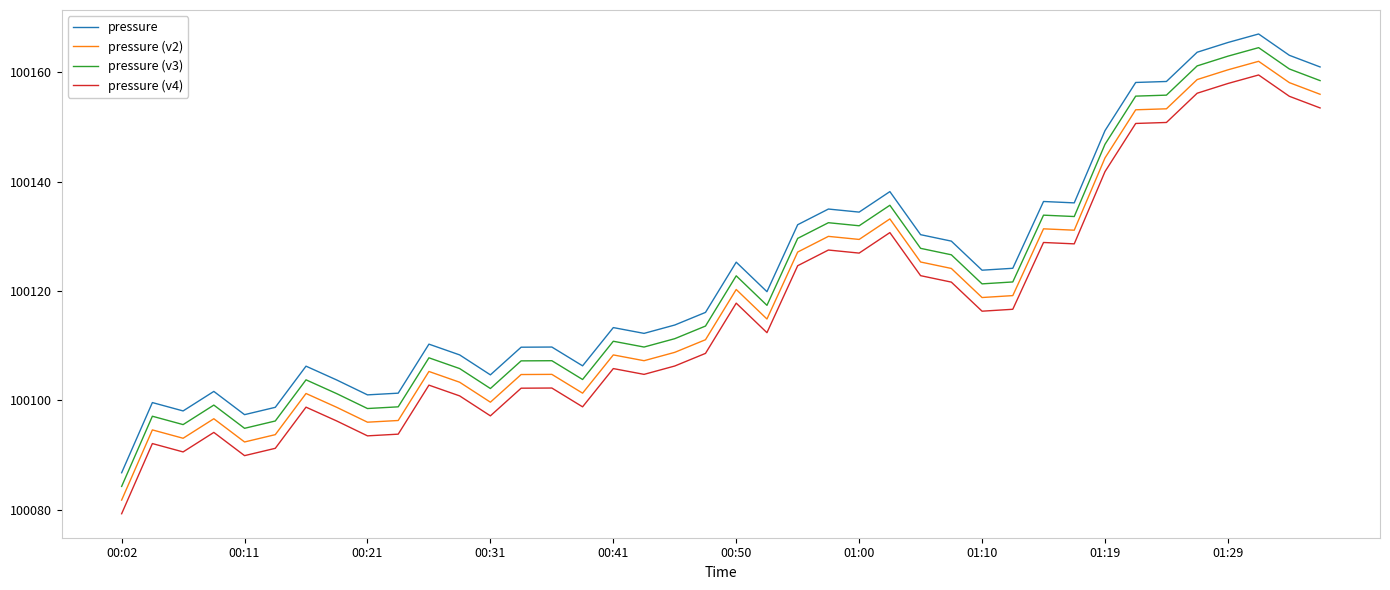

What is the greatest value displayed?

100167.0